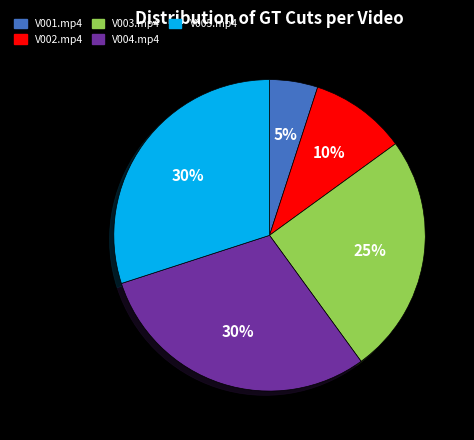

Does V004.mp4 account for over 50% of the chart?

No